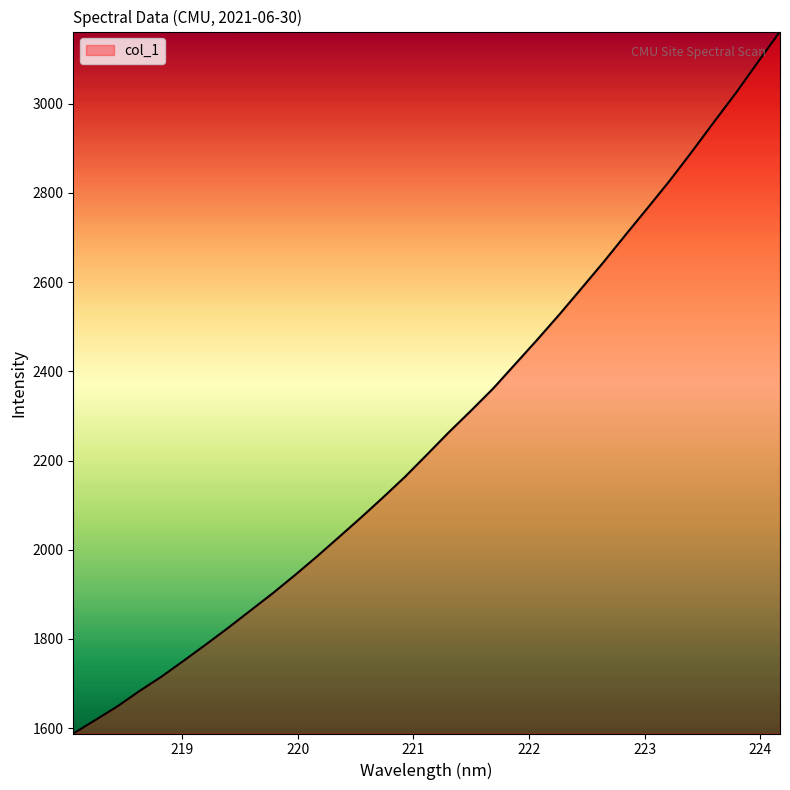

What is the minimum value shown in the chart?

1587.9